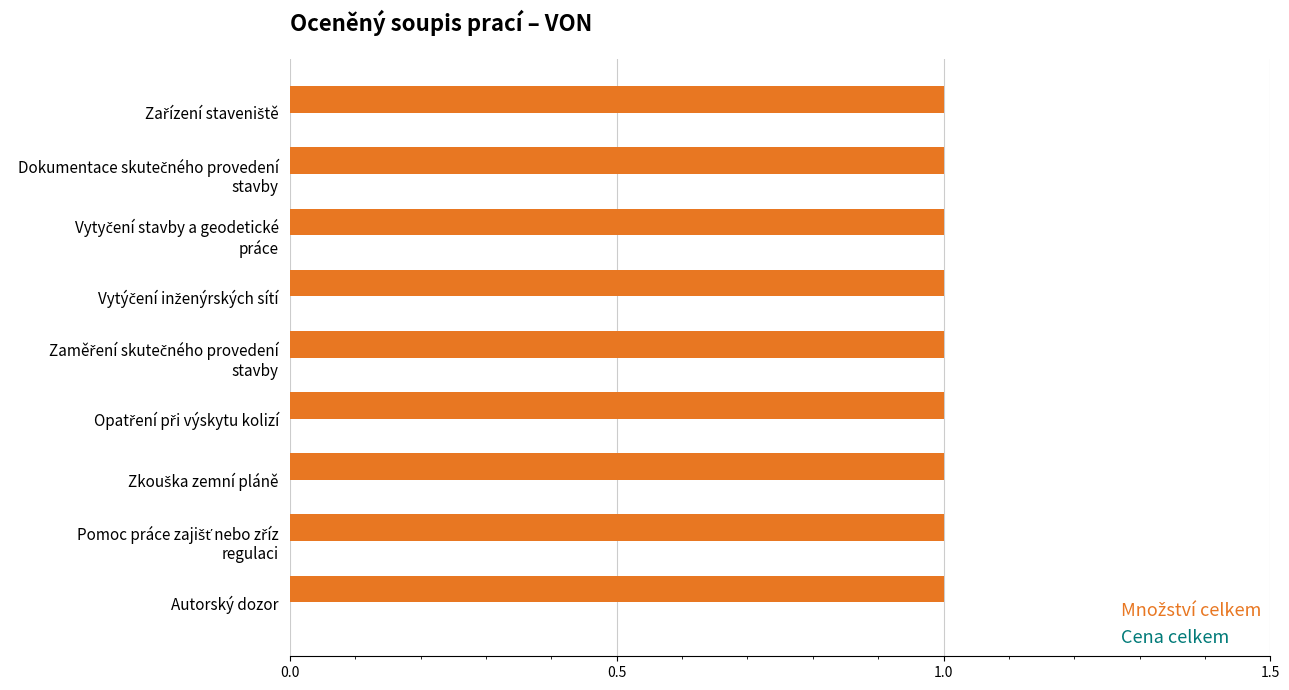

Which category has the highest value in the Množství celkem series?

Zařízení staveniště